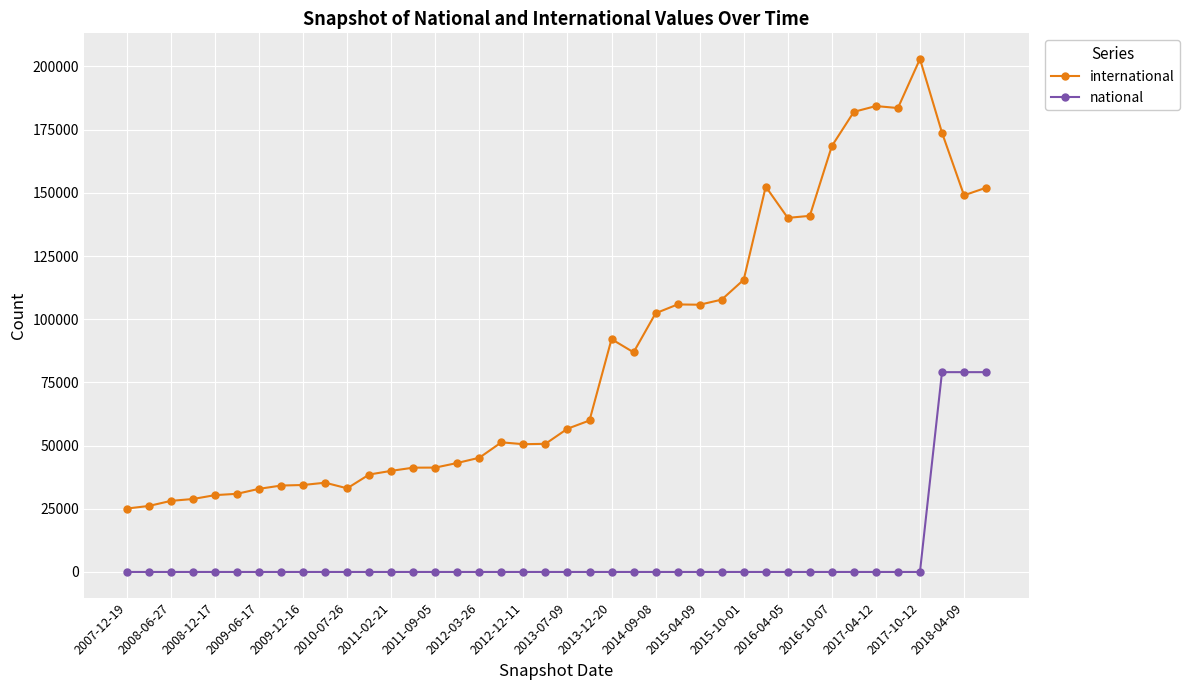

What is the maximum value for national?

79052